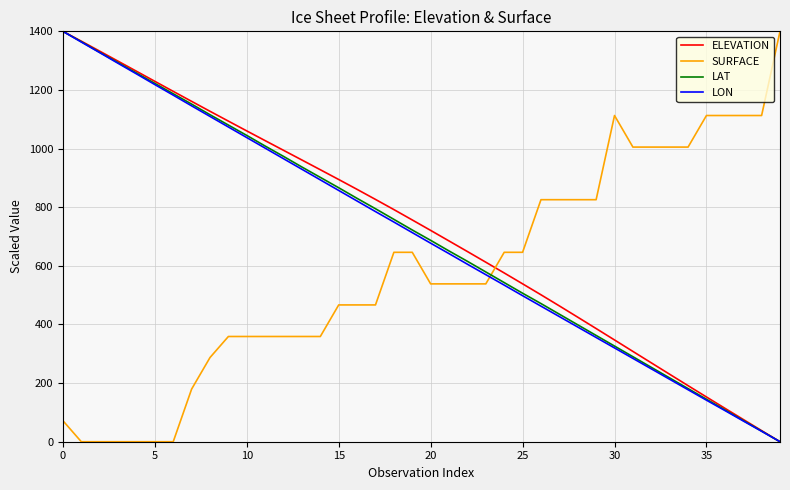

How many times do SURFACE and LON cross each other?

1